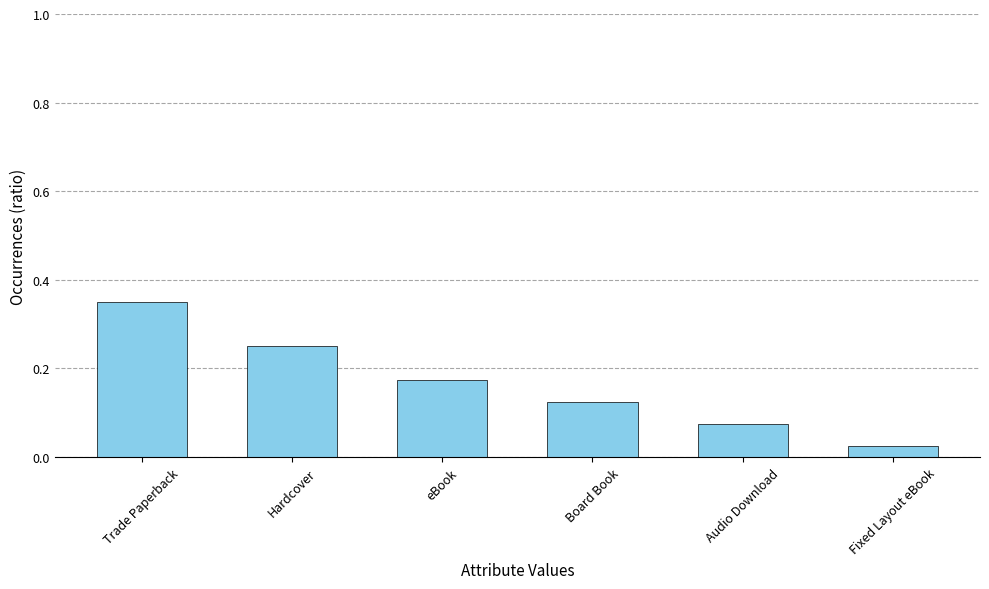

Rank the categories by value from highest to lowest.

Trade Paperback, Hardcover, eBook, Board Book, Audio Download, Fixed Layout eBook